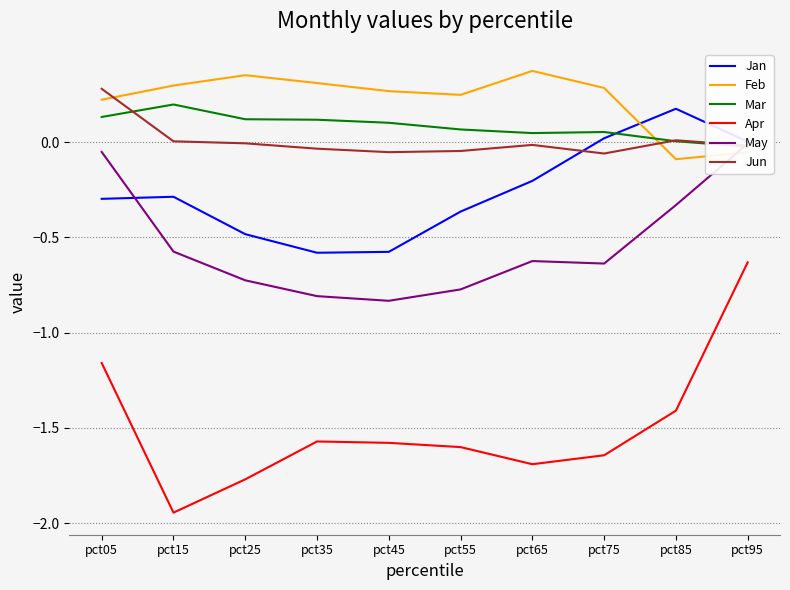

The Apr series shows -1.4 at pct85. True or false?

True